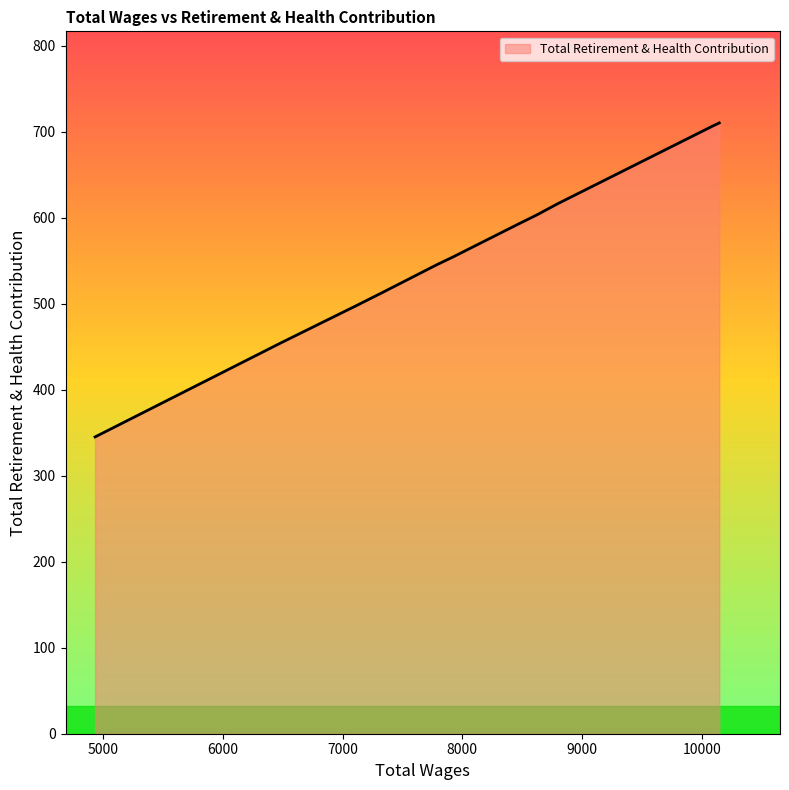

What is the smallest value displayed?

345